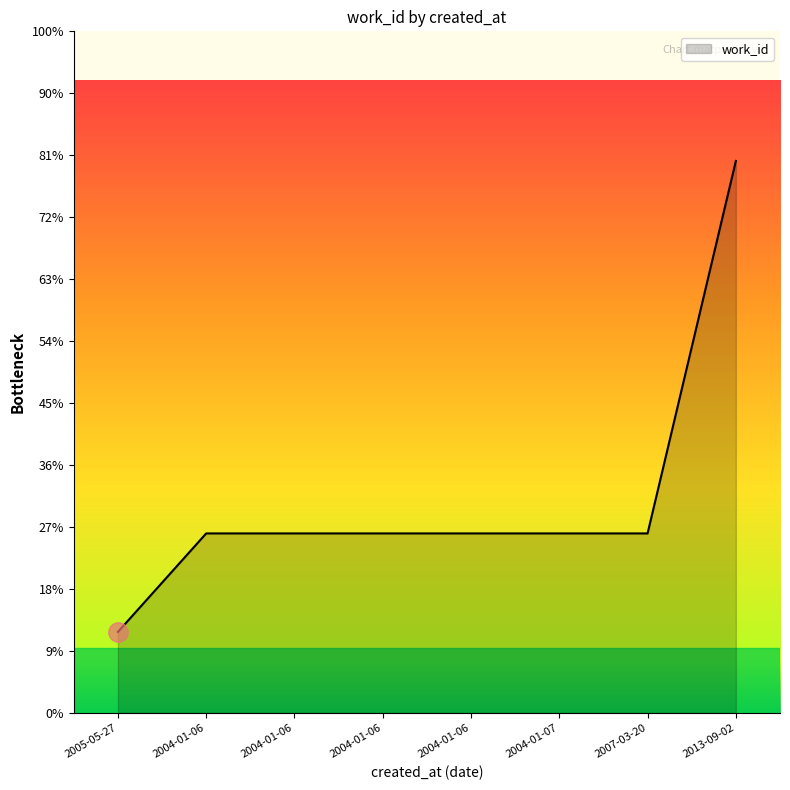

Which label corresponds to the smallest value in the chart?

2005-05-27